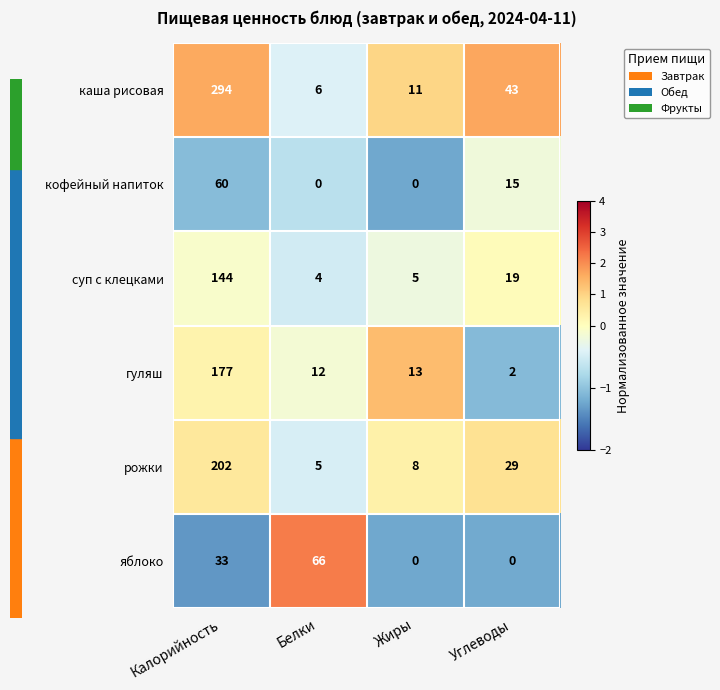

Reading left to right, transcribe all the data shown in this chart.

каша рисовая: Калорийность=294	Белки=6	Жиры=11	Углеводы=43
кофейный напиток: Калорийность=60	Белки=0	Жиры=0	Углеводы=15
суп с клецками: Калорийность=144	Белки=4	Жиры=5	Углеводы=19
гуляш: Калорийность=177	Белки=12	Жиры=13	Углеводы=2
рожки: Калорийность=202	Белки=5	Жиры=8	Углеводы=29
яблоко: Калорийность=33	Белки=66	Жиры=0	Углеводы=0